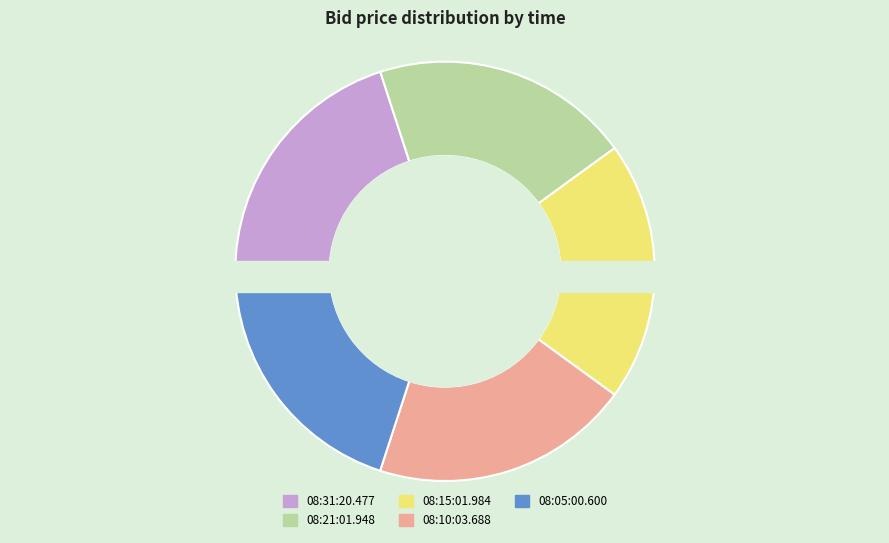

Is there any slice that represents more than half of the pie?

No